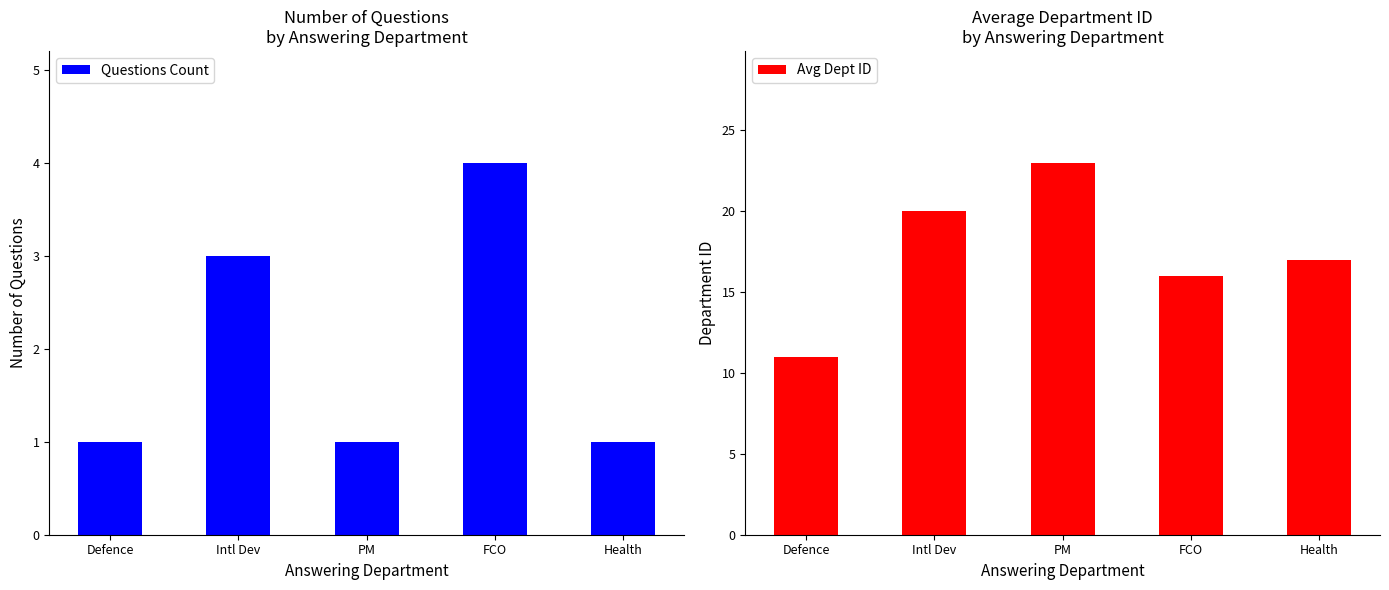

The value of Avg Dept ID at FCO is 16. True or false?

True